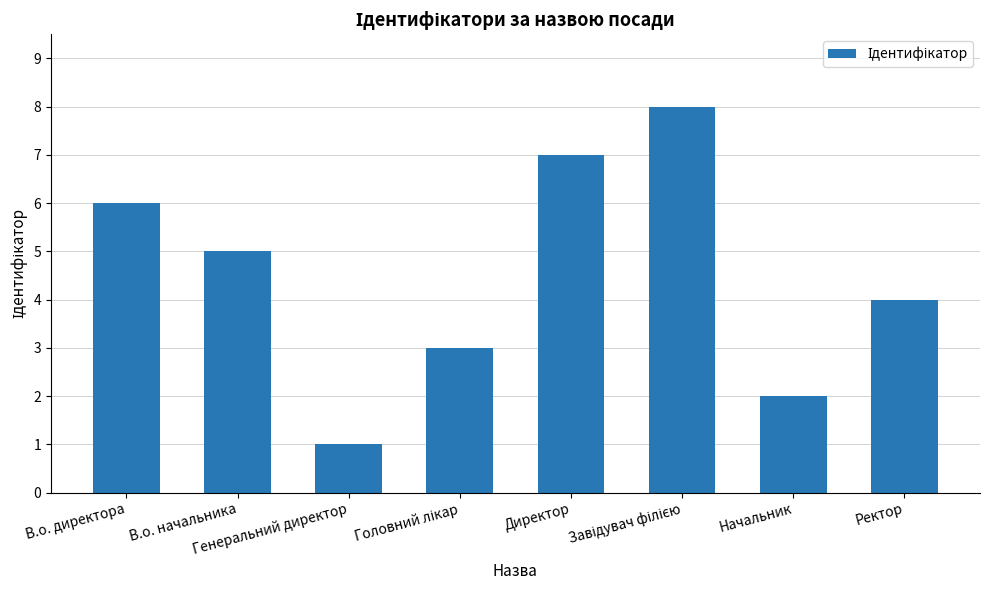

How many values are between 3 and 7?

5